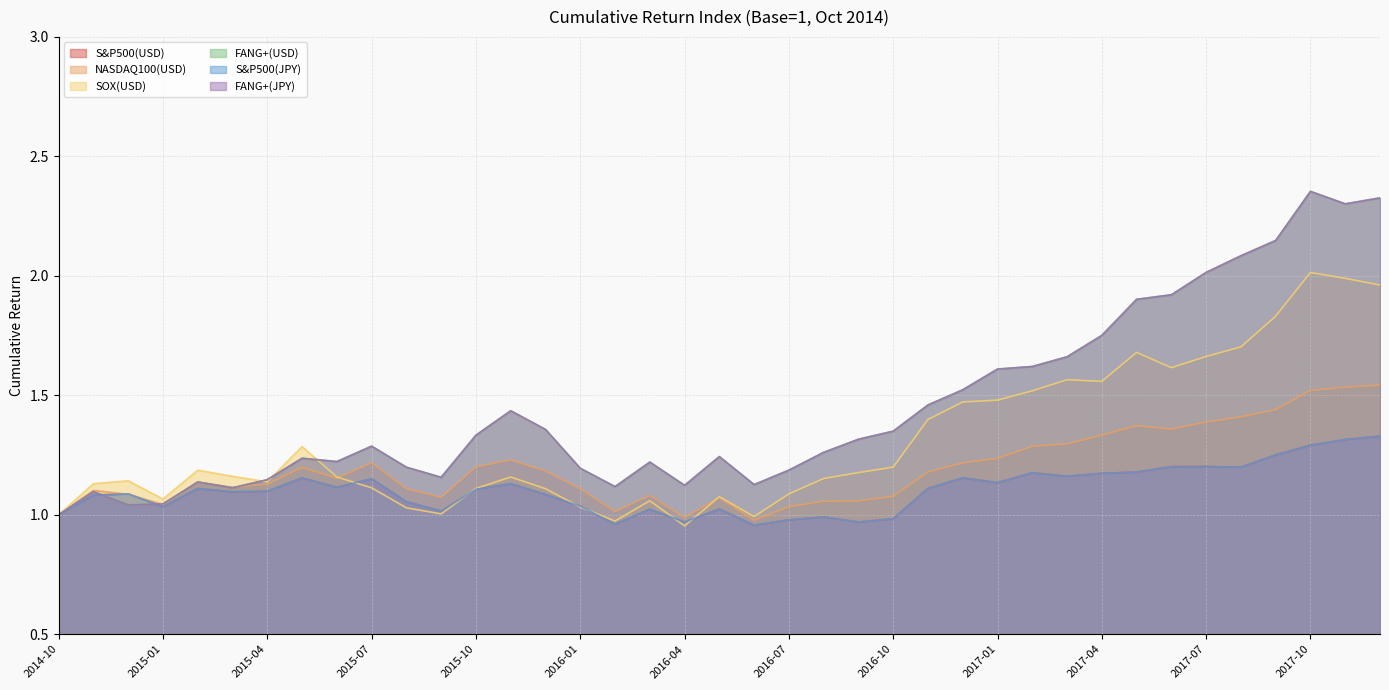

What is the label of the 30th point from the right?

2015-07